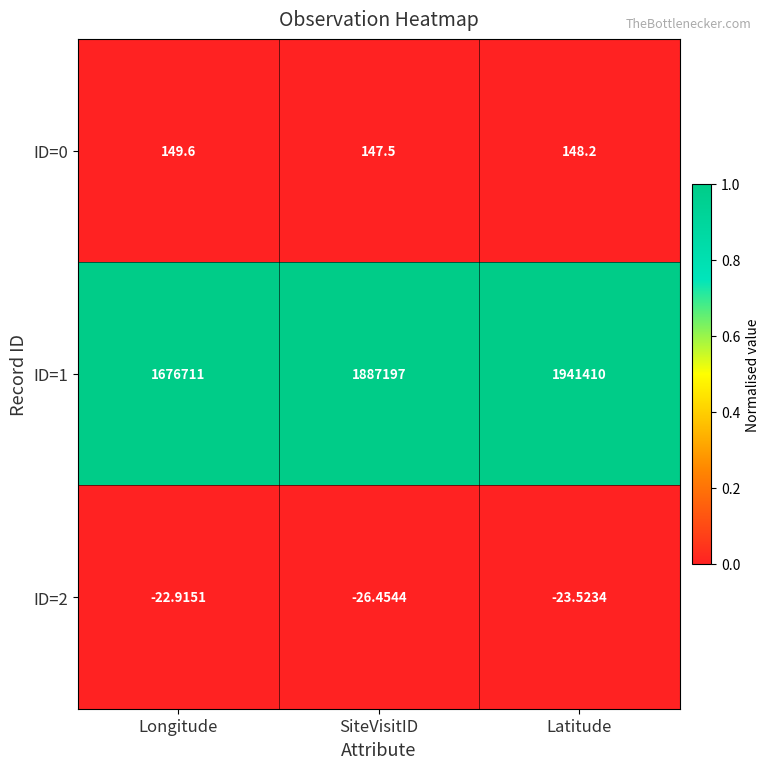

At which category is the sum across all series the highest?

Latitude